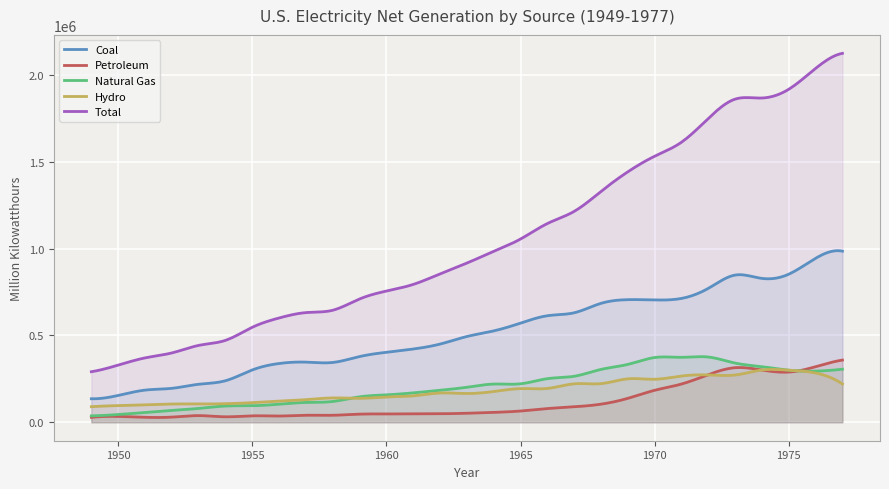

What is the highest value of the Total series?

2124323.0